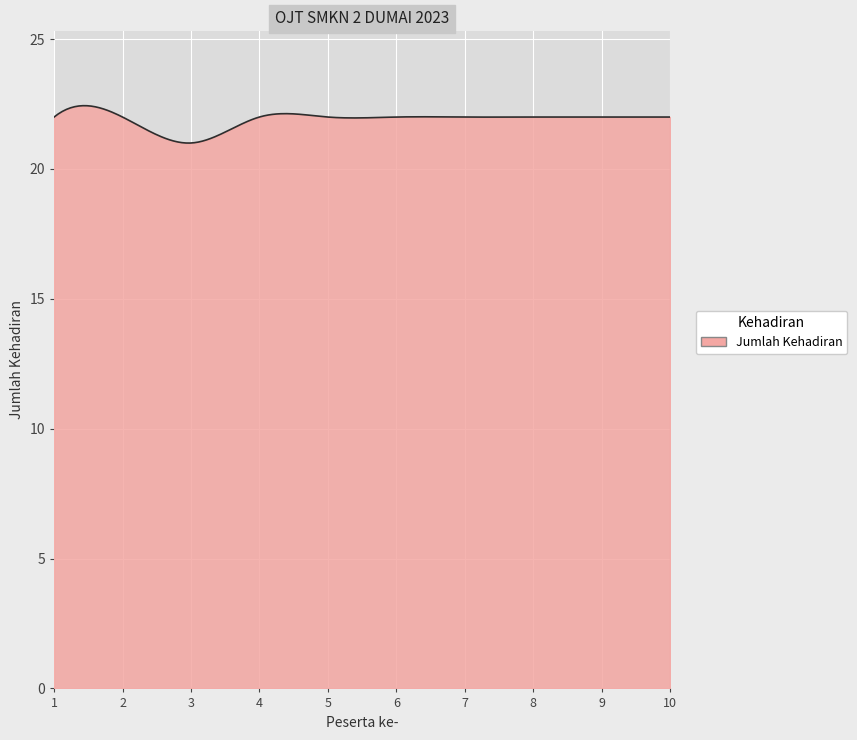

What is the minimum value shown in the chart?

21.0